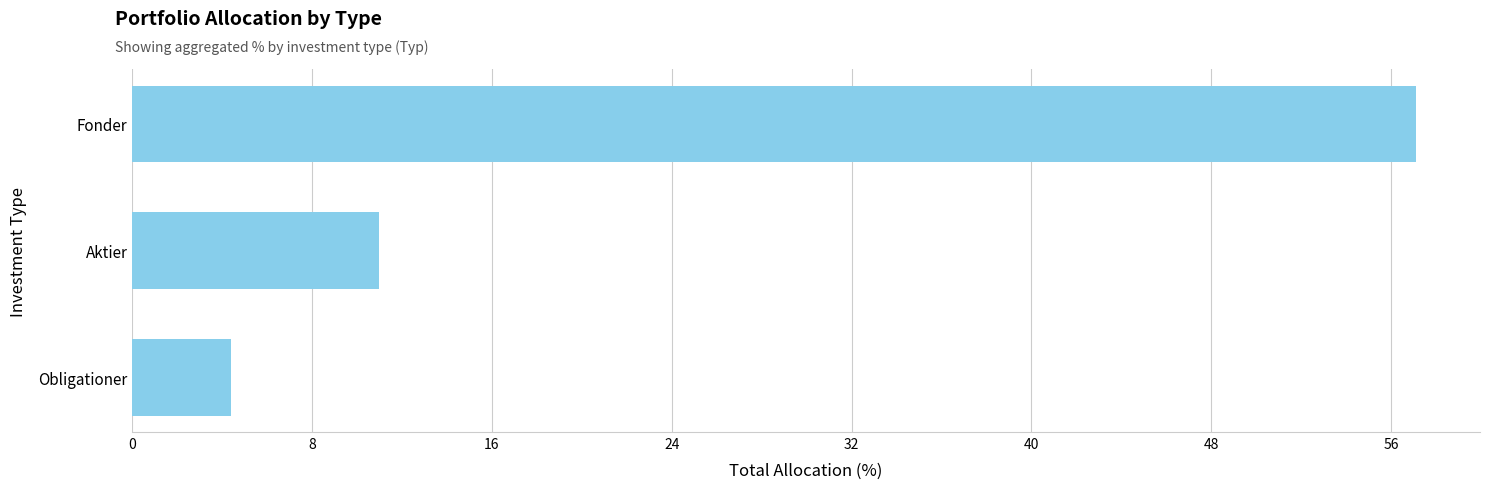

Where is the data nearest to the value 30?

Aktier